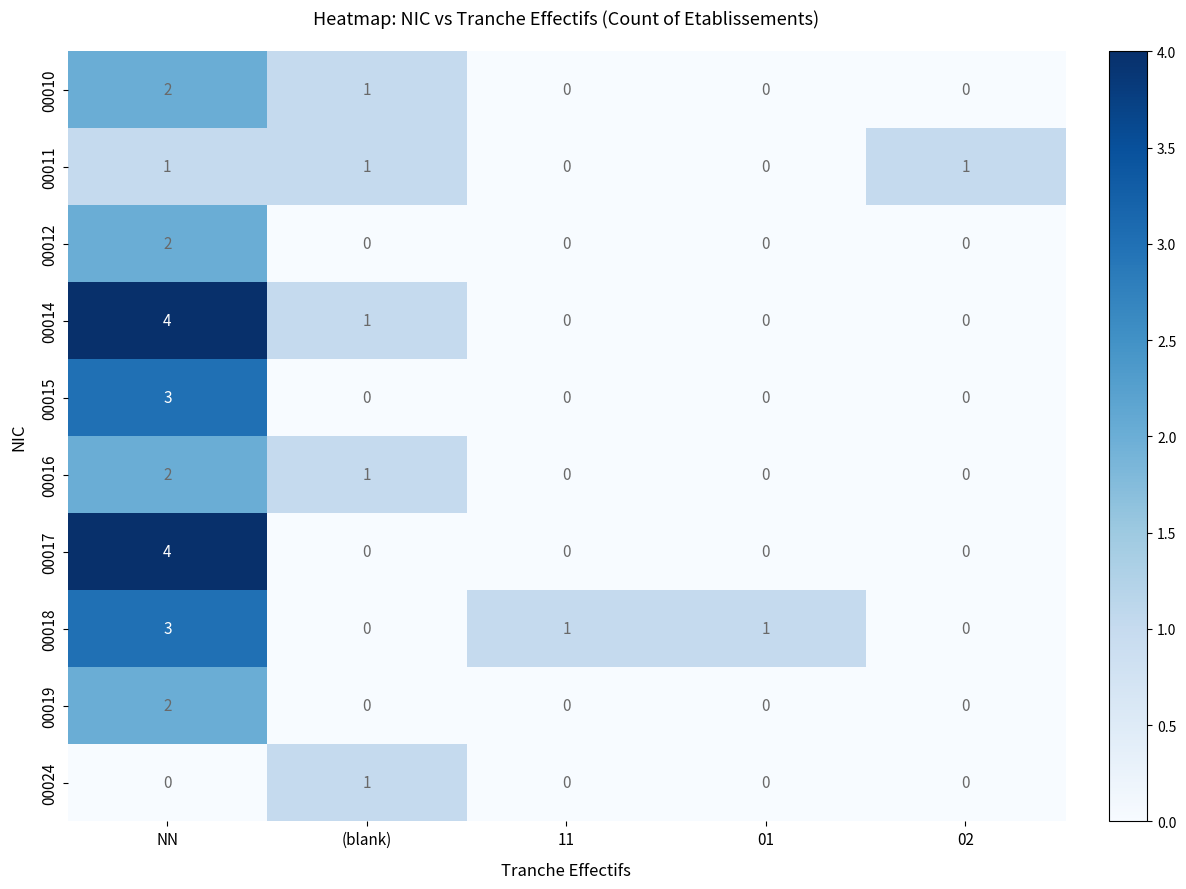

What is the greatest value displayed?

4